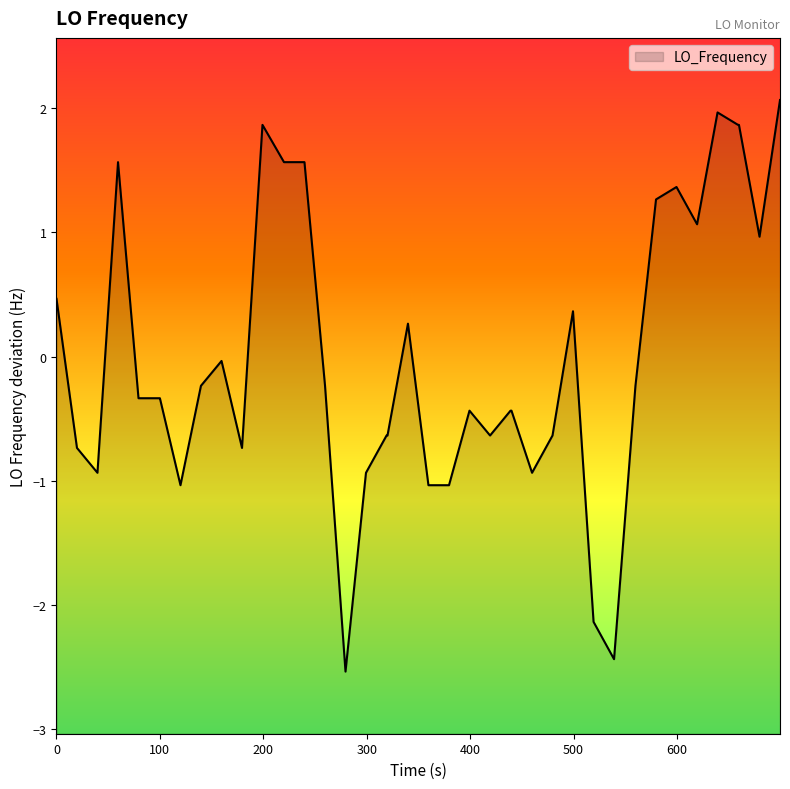

How many points are lower than both their immediate neighbors (excluding endpoints)?

9